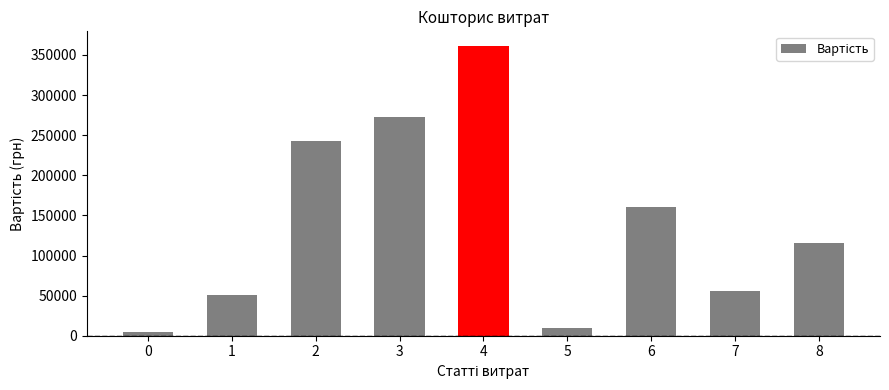

Rank the categories by value from highest to lowest.

4, 3, 2, 6, 8, 7, 1, 5, 0